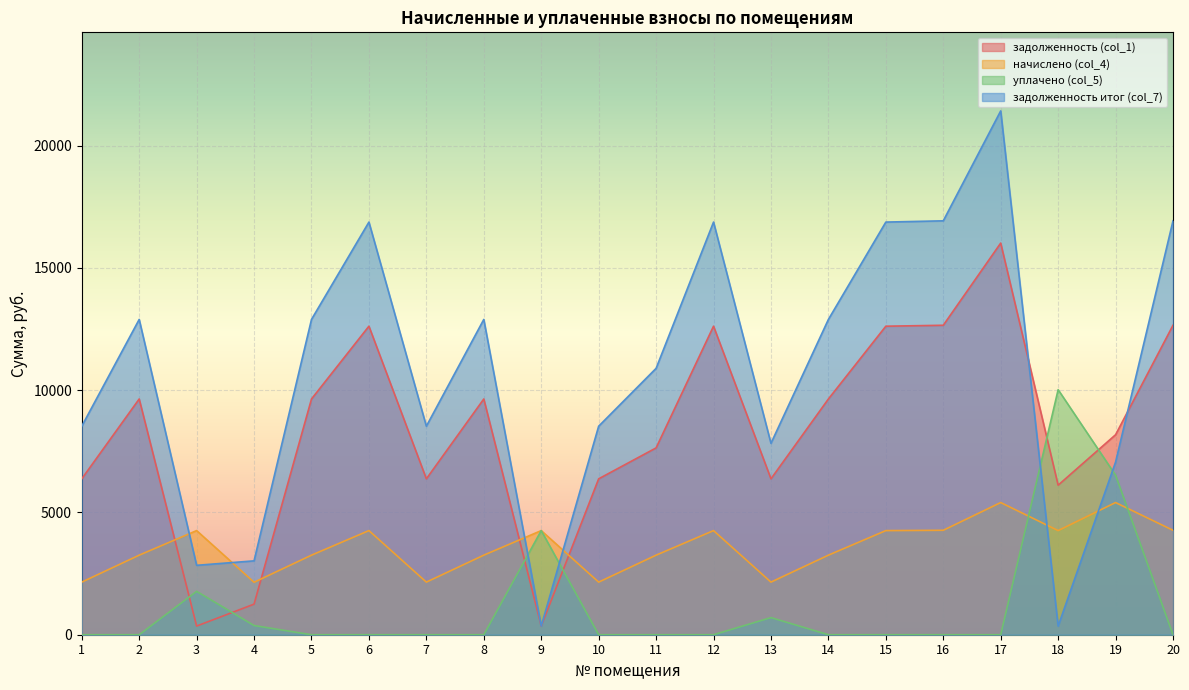

What is the sum of all задолженность (col_1) values?

167102.7